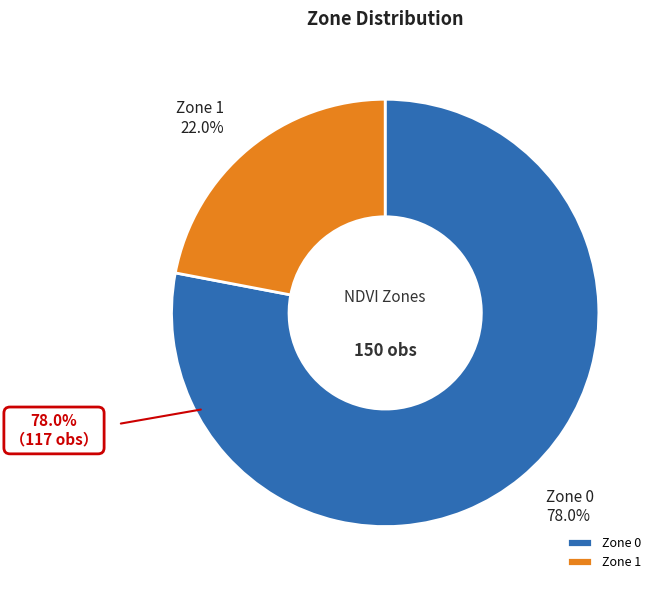

What percentage is the Zone 1 slice, to the nearest percent?

22%